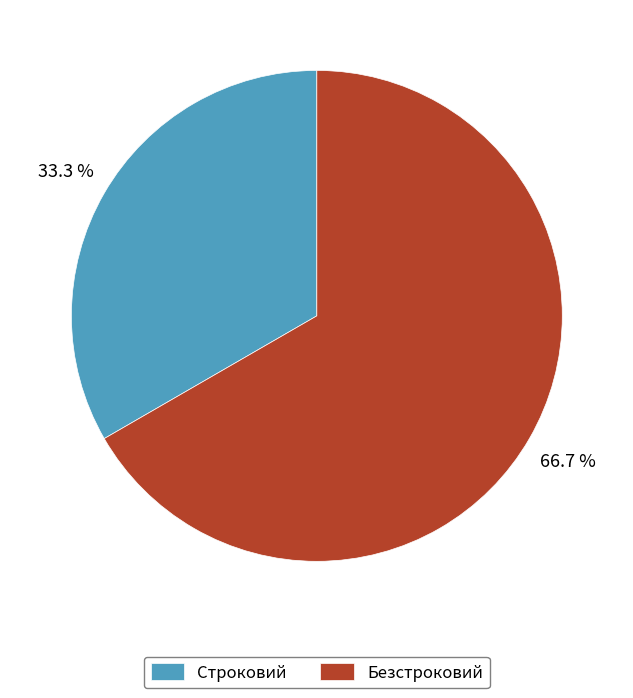

To the nearest percent, what is the difference between the Безстроковий and Строковий slice percentages?

33%